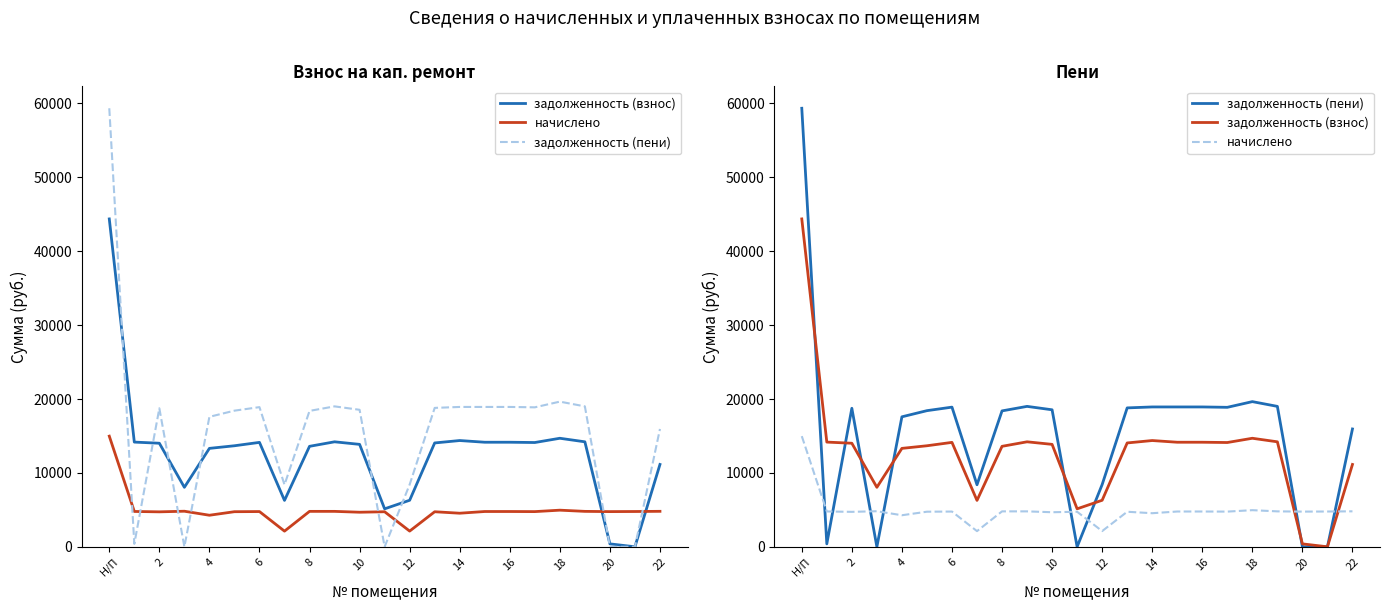

At how many categories does at least one series exceed 5272?

20